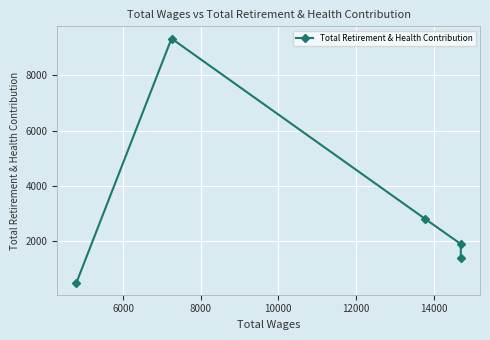

What is the difference between the second highest and minimum values?

2292